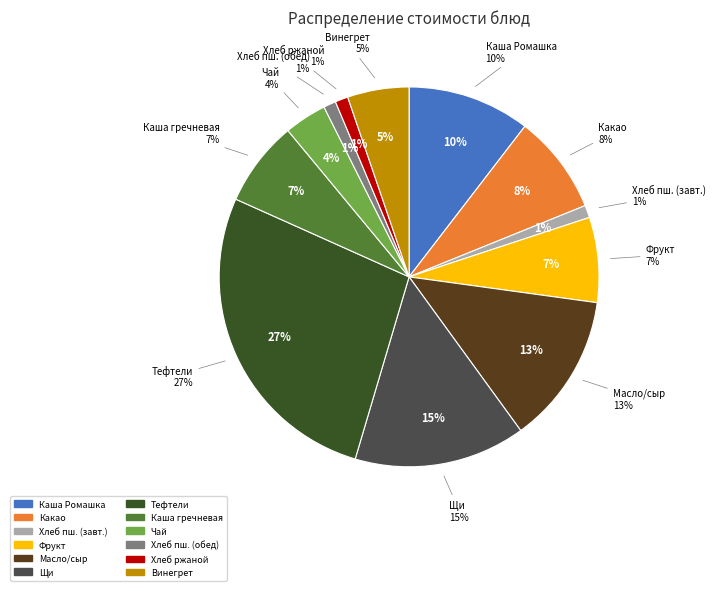

Which category has the biggest portion of the pie?

Тефтели из говядины